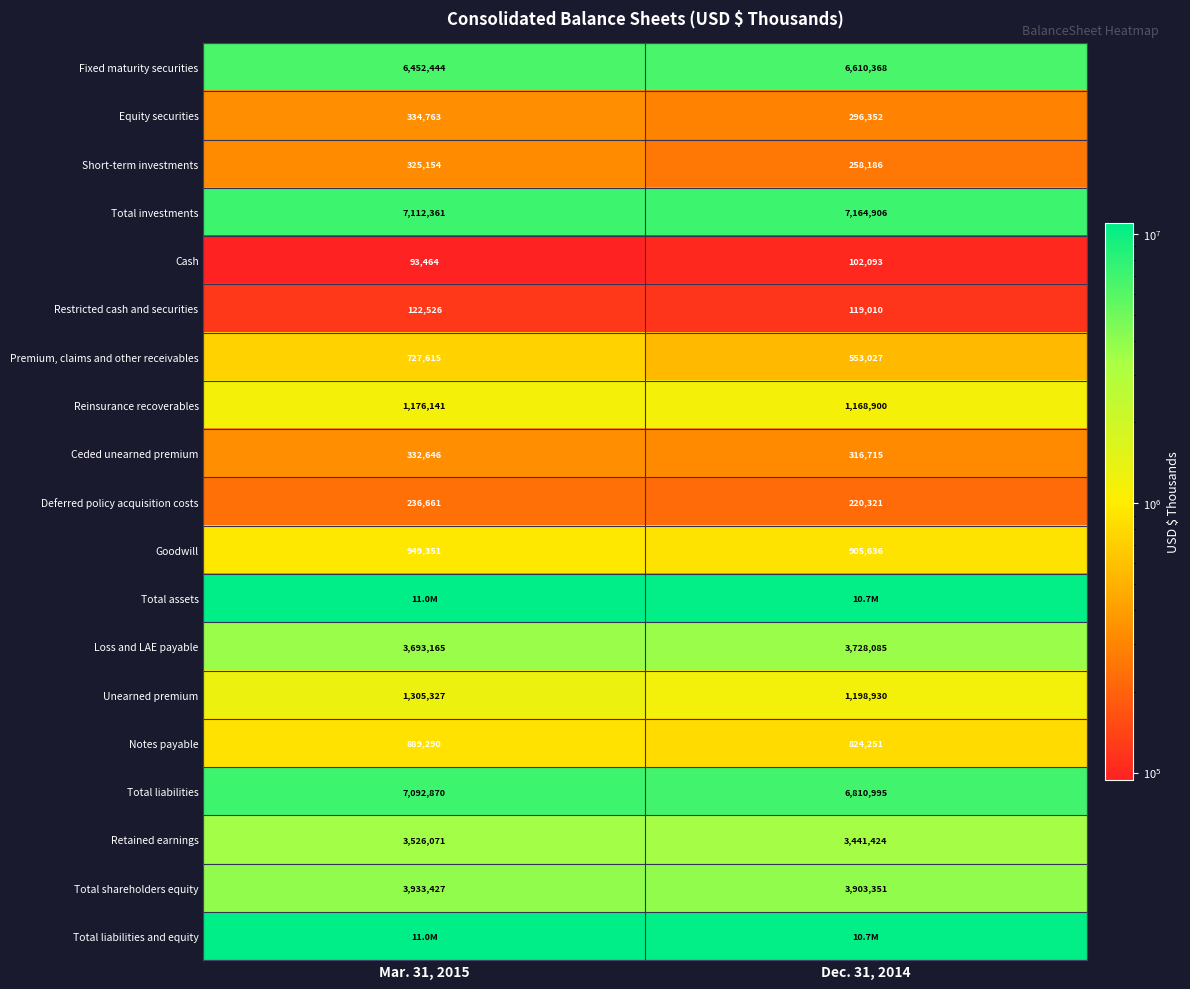

What is the difference between the Short-term investments values at Dec. 31, 2014 and Mar. 31, 2015?

66968